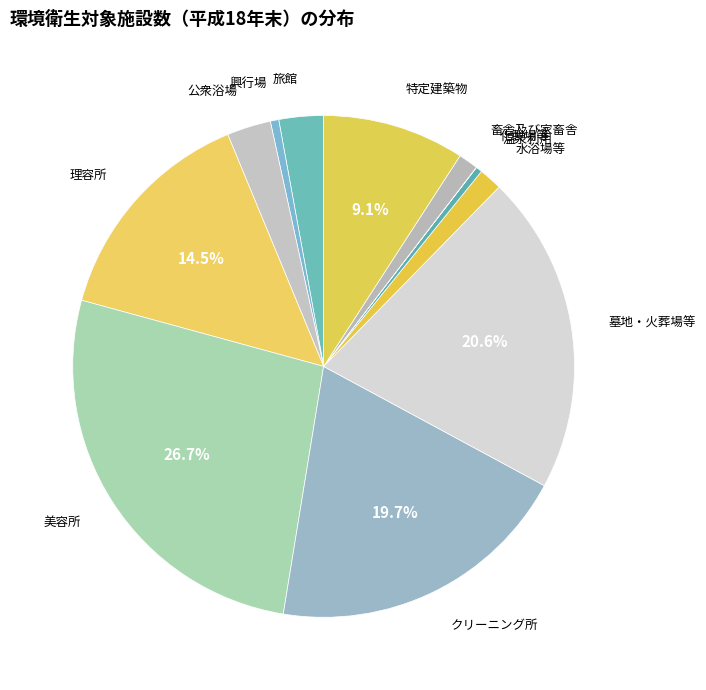

What percentage is NOT represented by 理容所?

85.5%